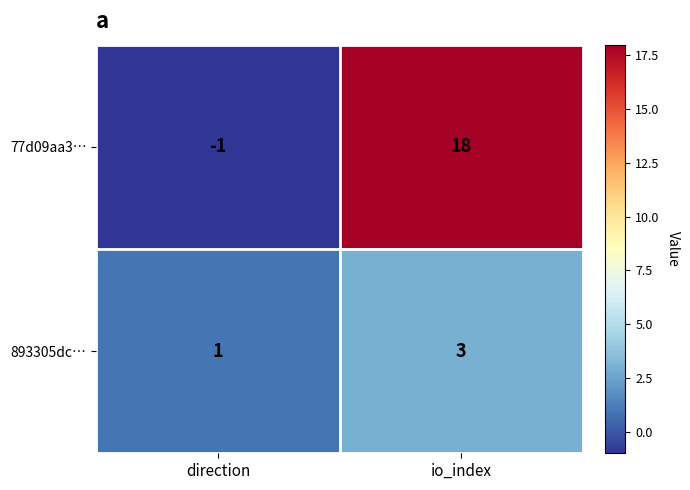

Between direction and io_index, which series saw the biggest shift?

77d09aa3…